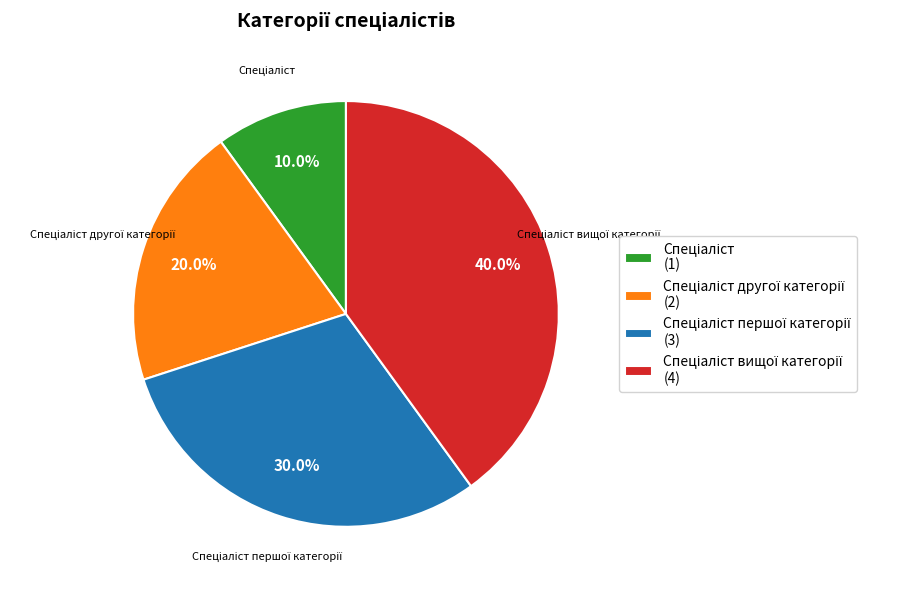

Count the number of slices in the pie.

4